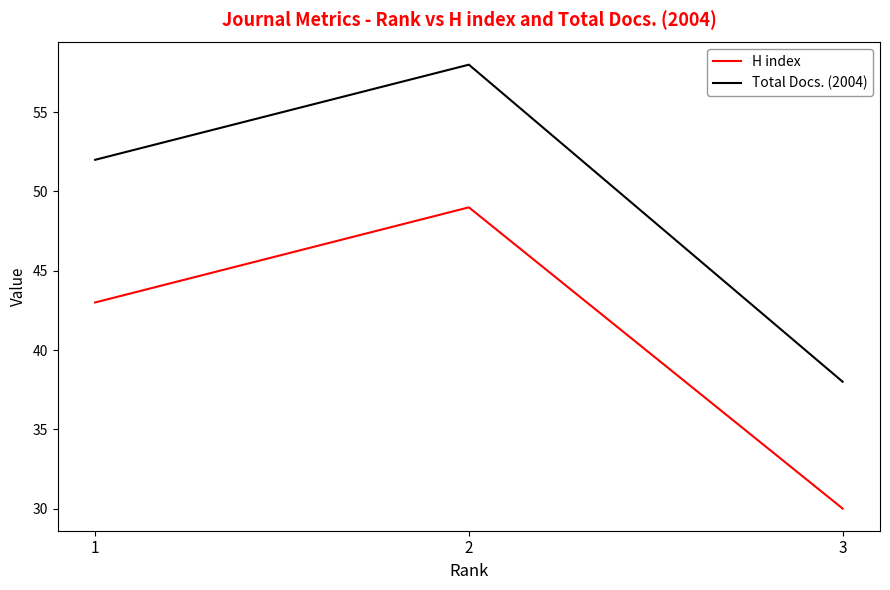

Rank the series by their average value, from highest to lowest.

Total Docs. (2004), H index